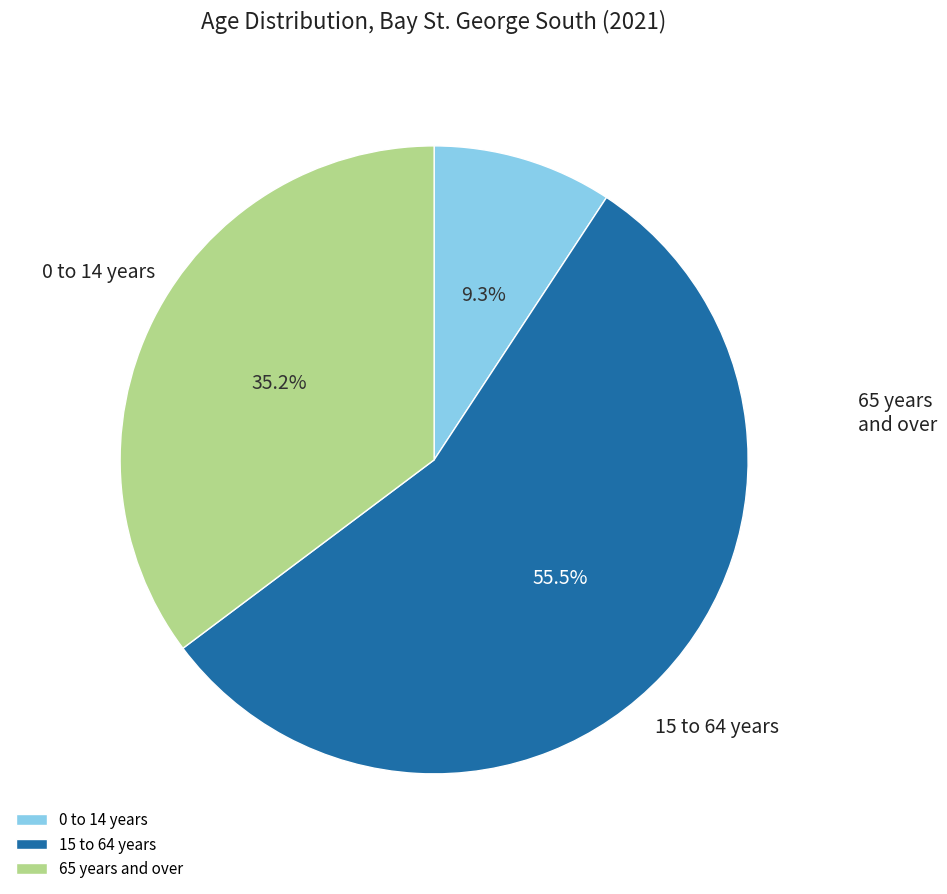

What percentage is the 0 to 14 years slice, to the nearest percent?

9%